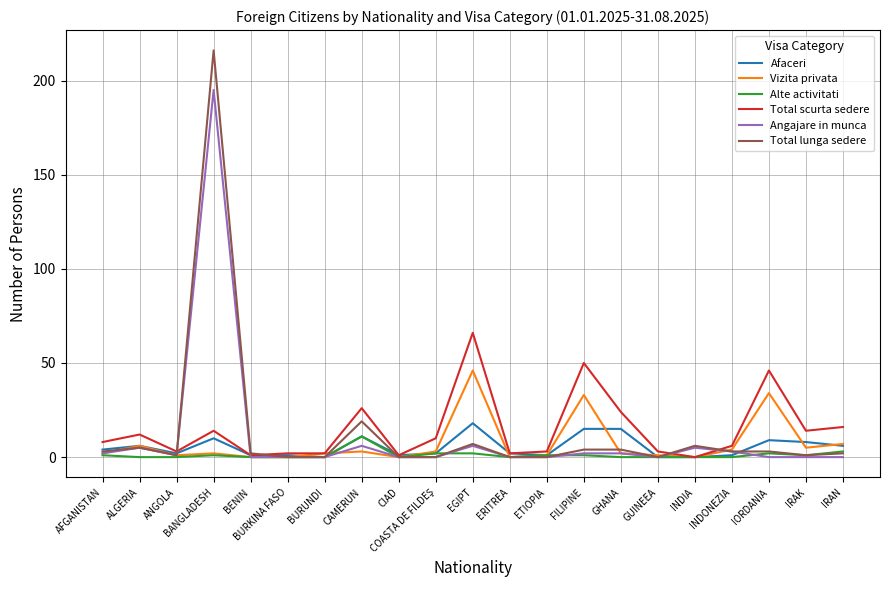

True or false: Angajare in munca has more than 2 points higher than both neighbors.

True